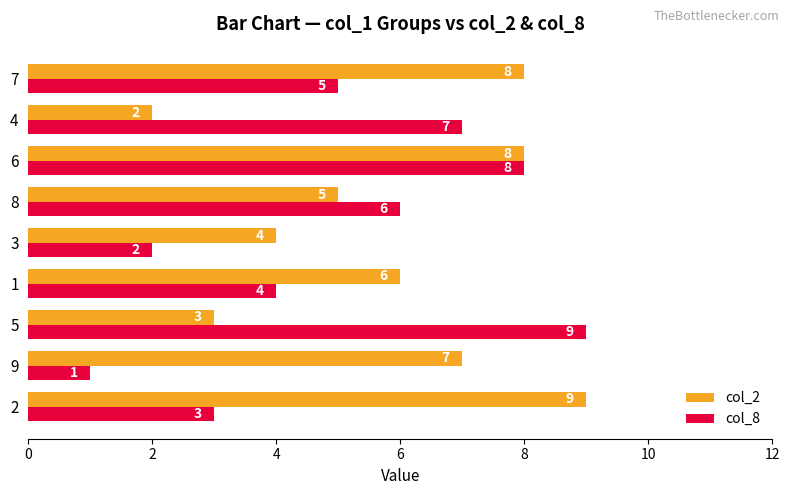

The value of col_8 at 4 is 10. True or false?

False